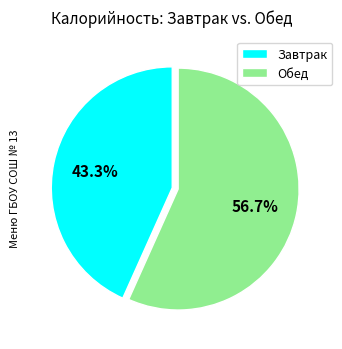

Which has a higher value, Обед or Завтрак?

Обед